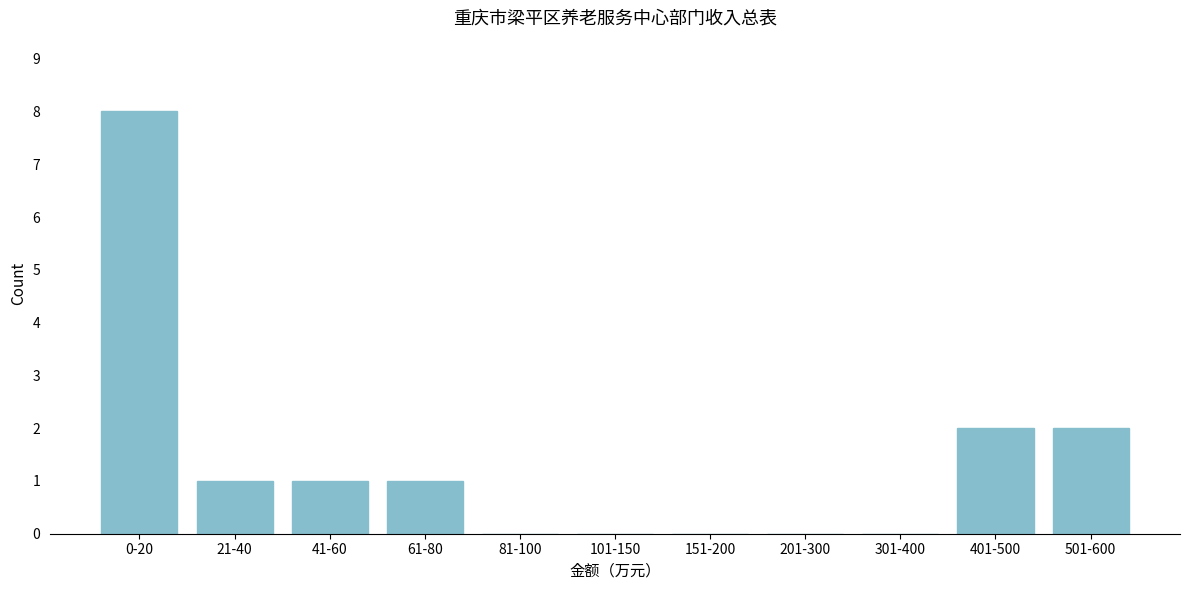

Reading left to right, extract all data points from this chart.

0-20=8	21-40=1	41-60=1	61-80=1	81-100=0	101-150=0	151-200=0	201-300=0	301-400=0	401-500=2	501-600=2